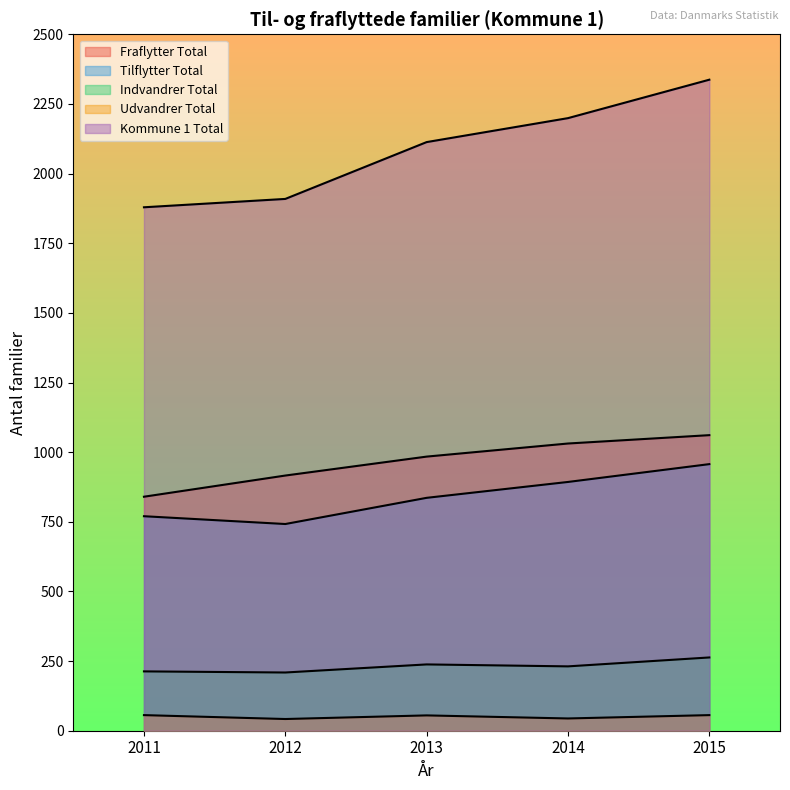

What is the difference between the Udvandrer Total values at 2015 and 2014?

12